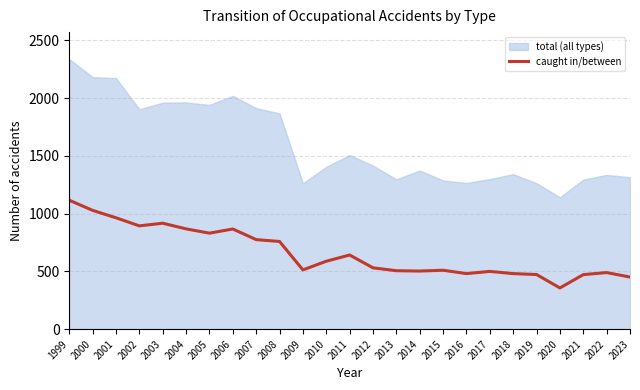

What is the average value?

661